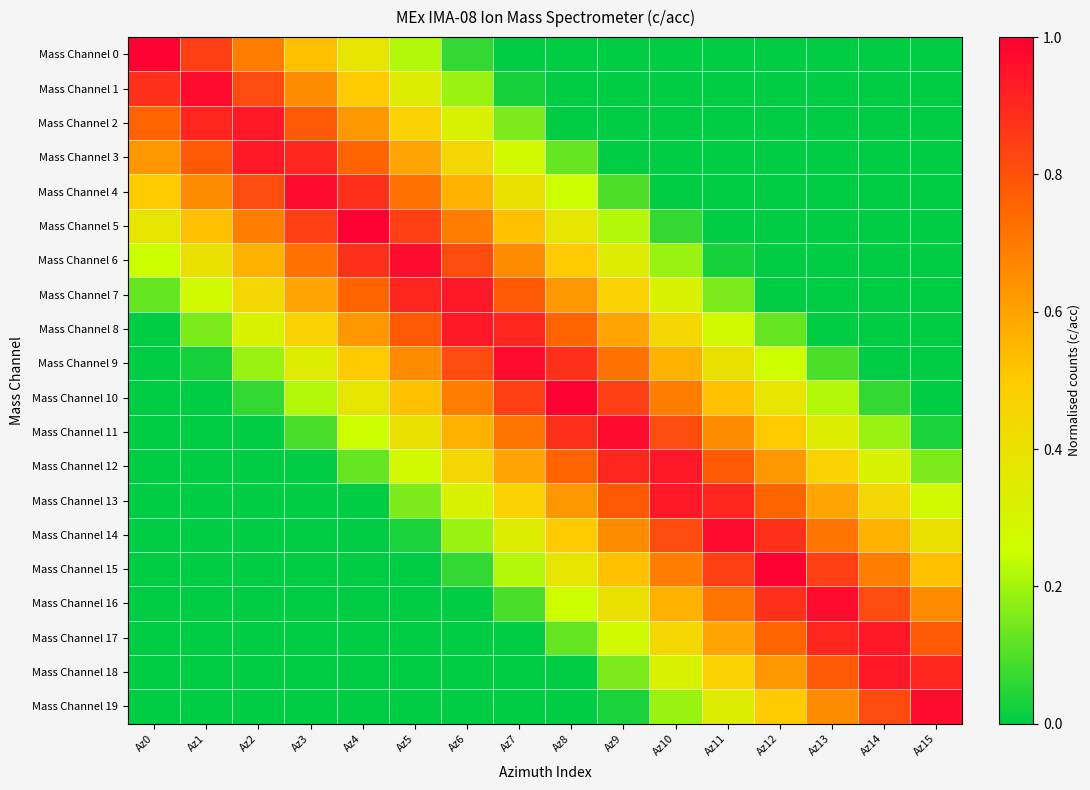

What is the maximum value shown in the chart?

1.0